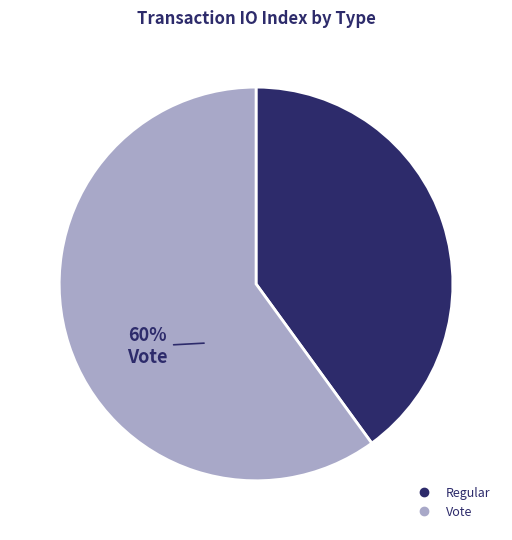

What percentage is the Vote slice, to the nearest percent?

60%